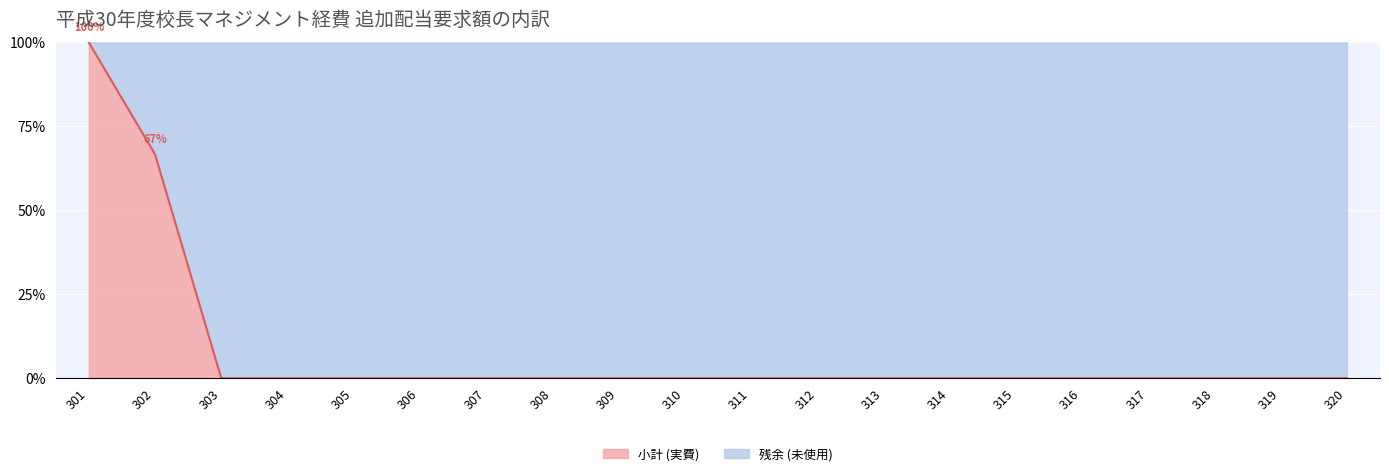

Between 307 and 310, which is larger?

307